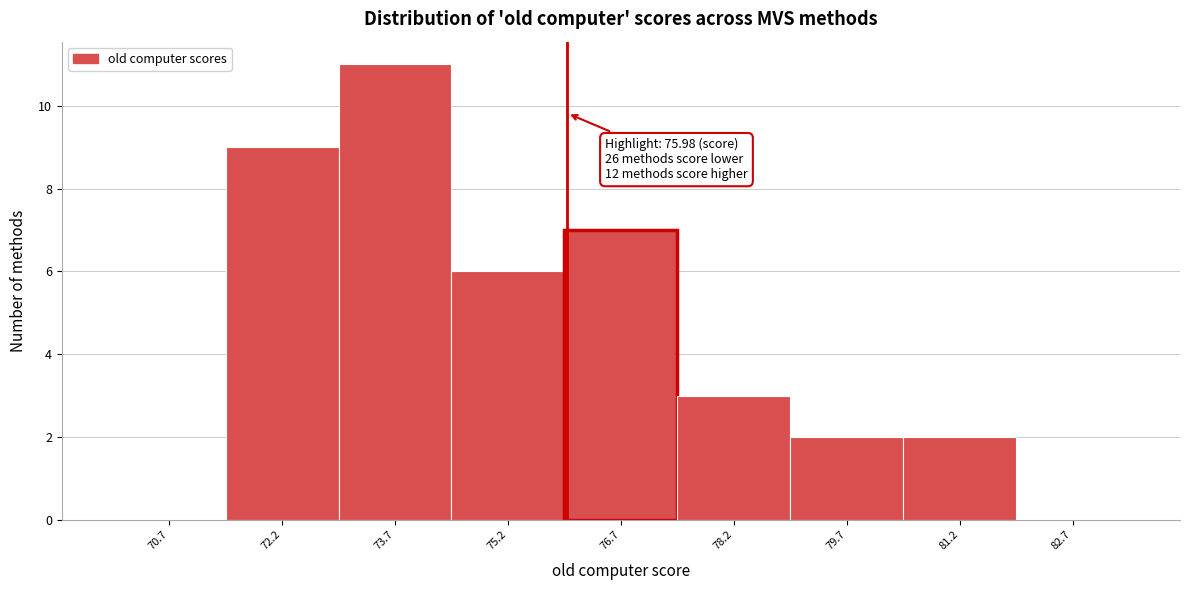

Which range on the x-axis has the tallest bar?

72.94 to 74.44